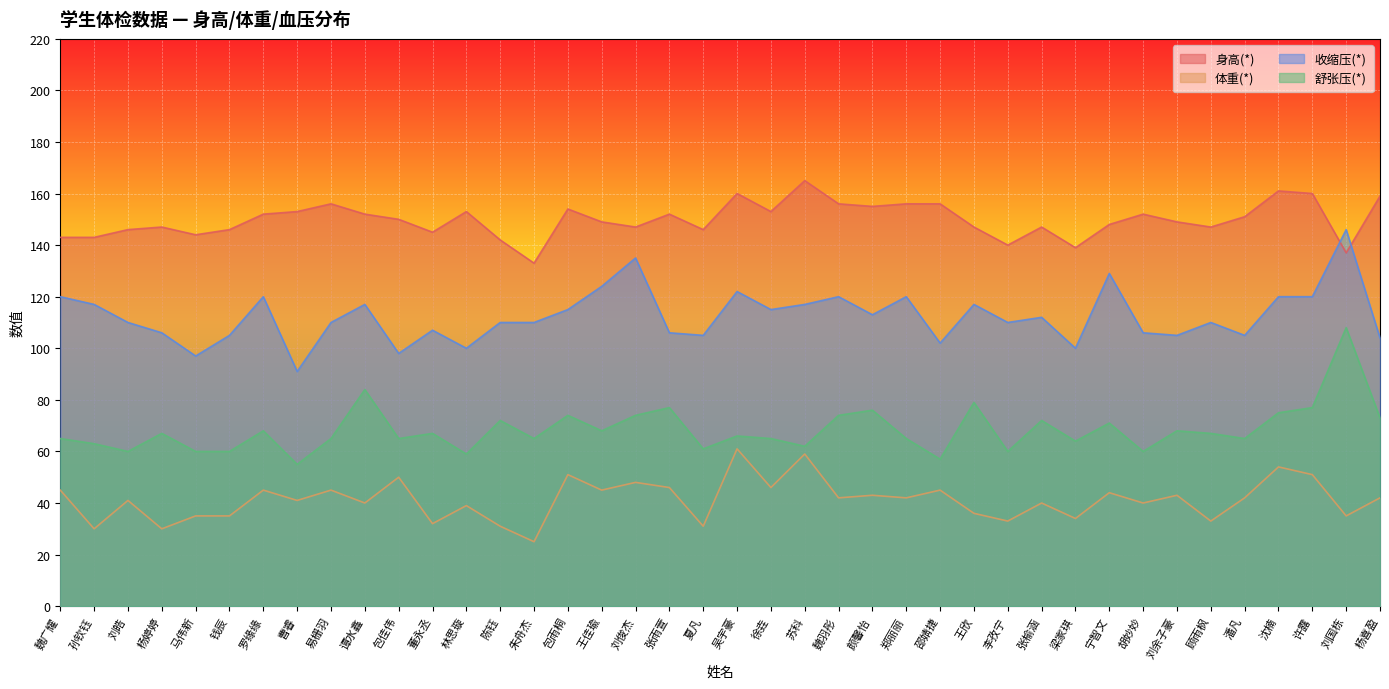

At 刘国栋, list the series in order from largest to smallest.

收缩压(*), 身高(*), 舒张压(*), 体重(*)